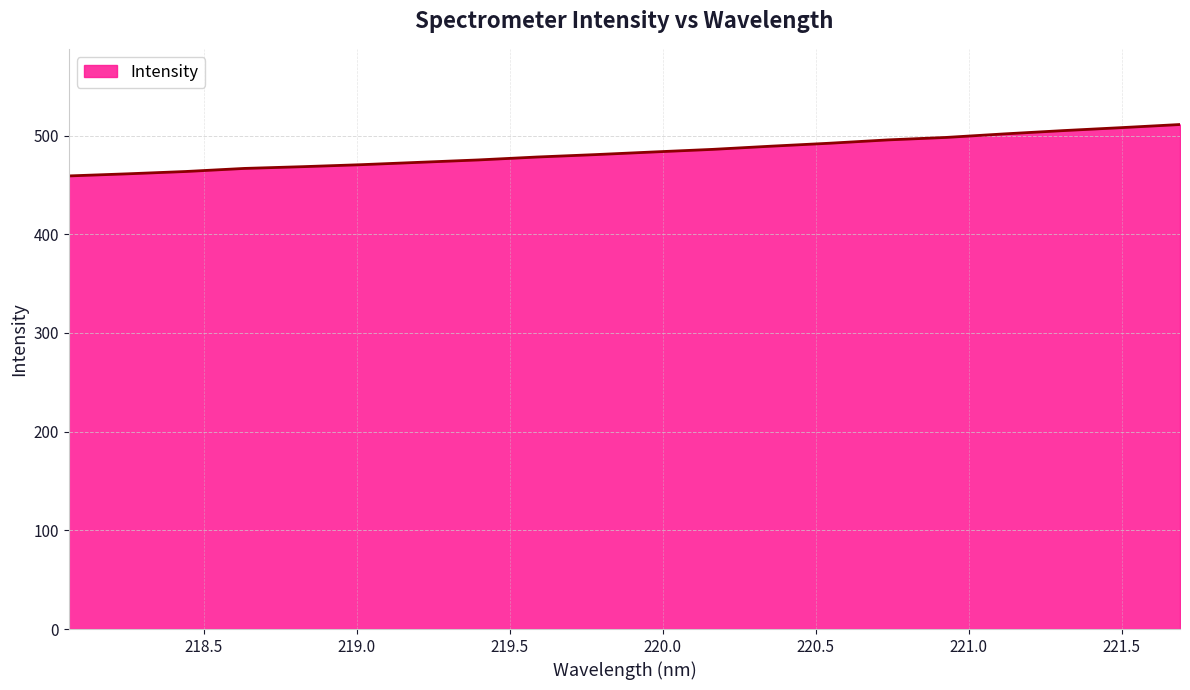

What is the difference between the maximum and minimum values?

52.1